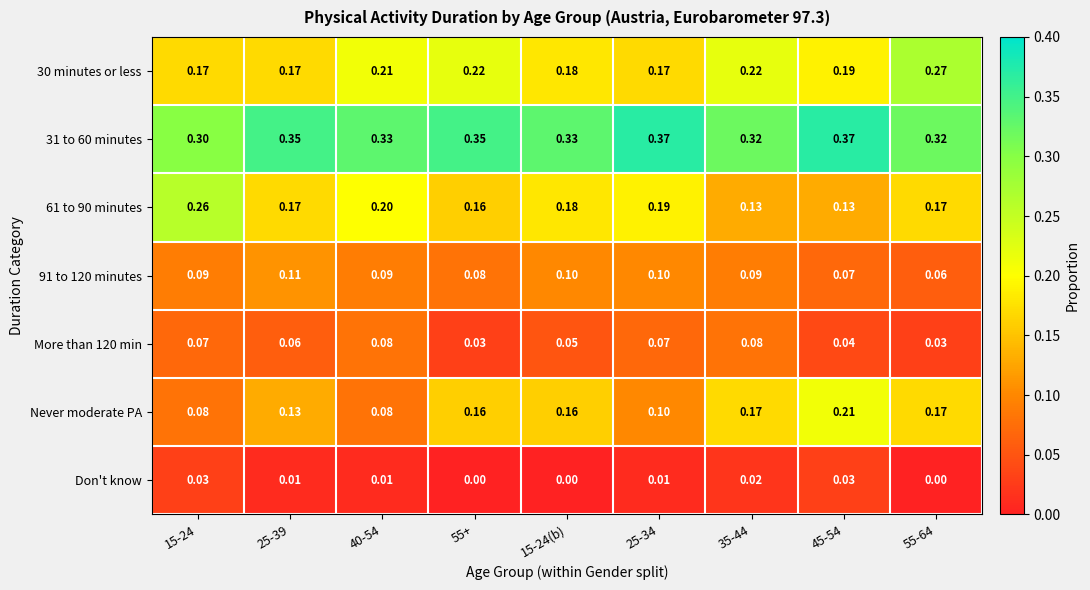

Count the number of categories in the chart.

9